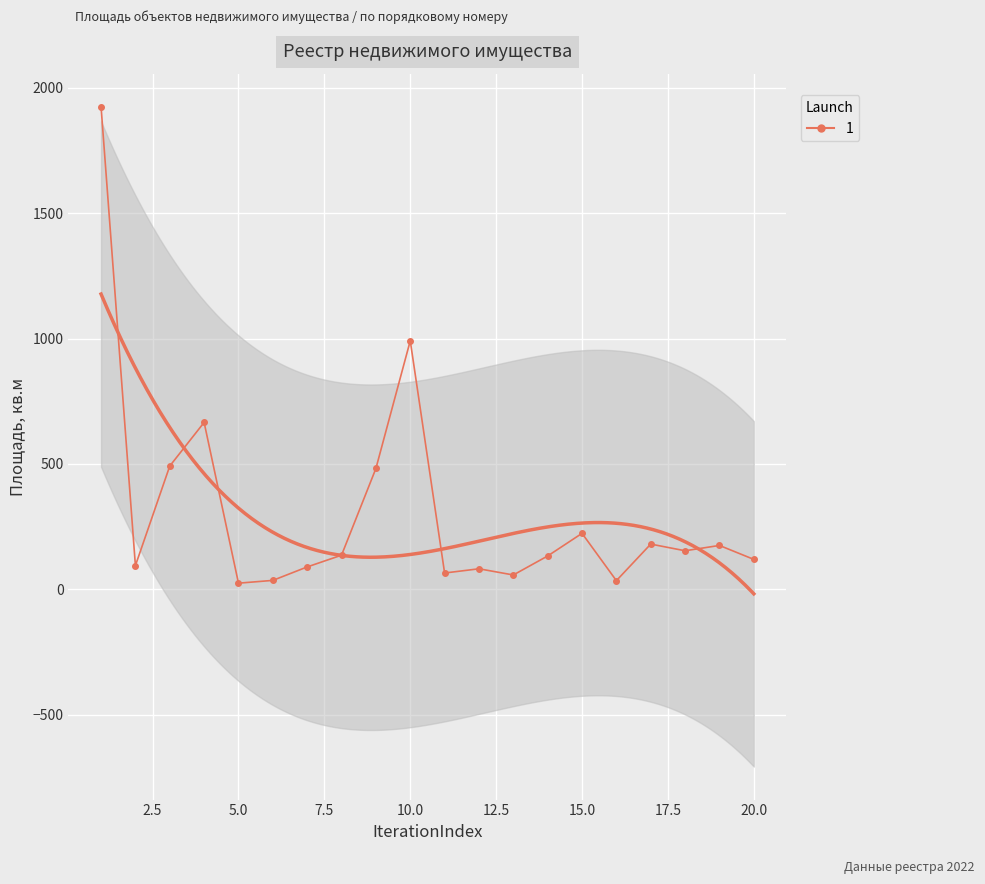

What is the value of the 20th point from the left?

119.3